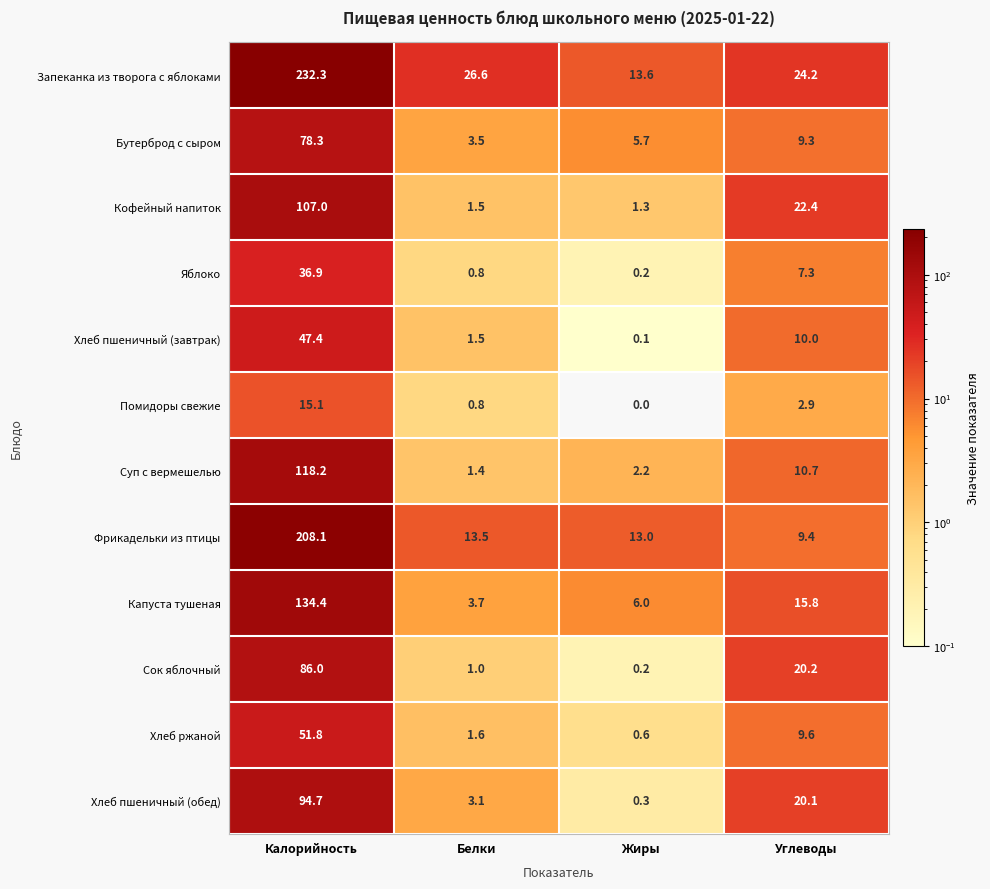

Which label corresponds to the smallest value in the chart?

Жиры